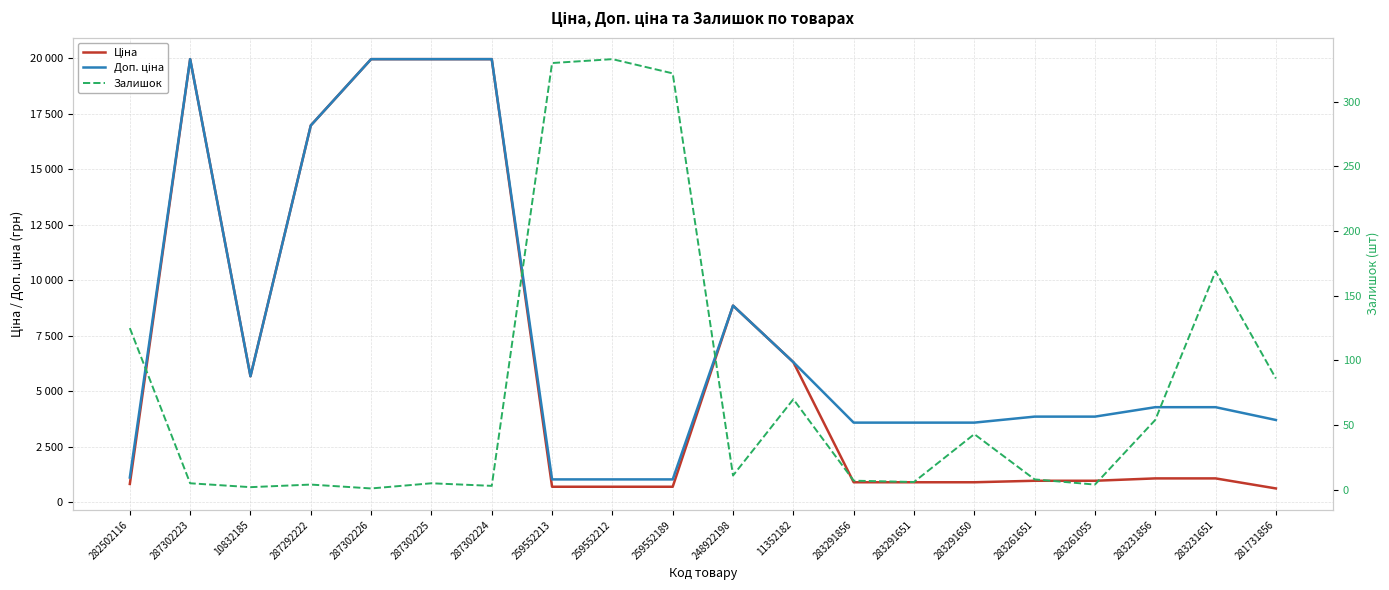

Where does the Доп. ціна series first go above 4279?

287302223